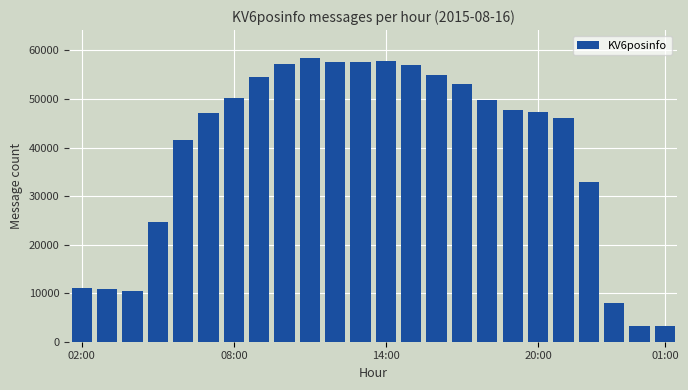

What is the difference between the maximum and minimum values?

55054